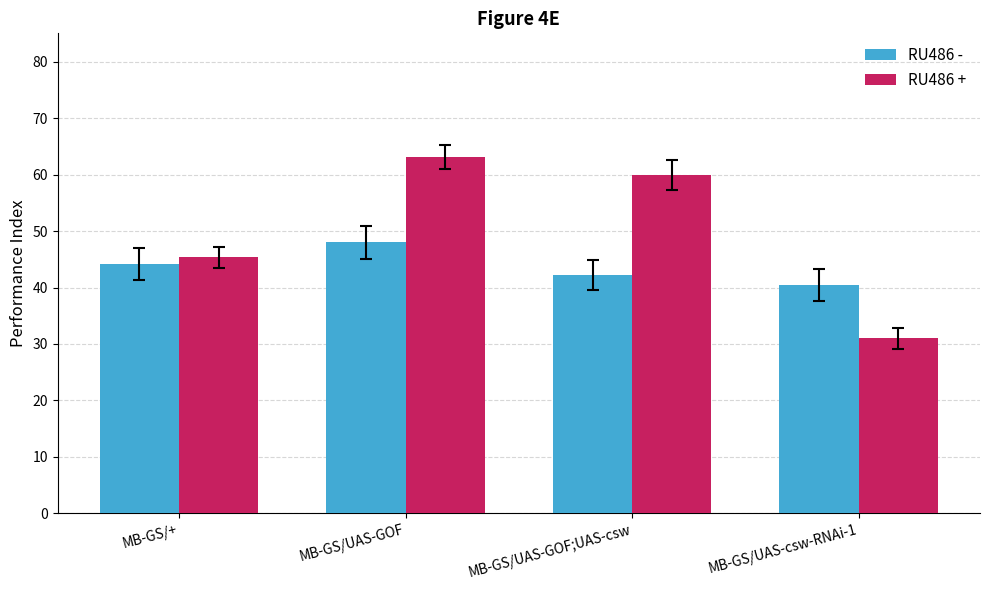

How many groups of bars are there?

4